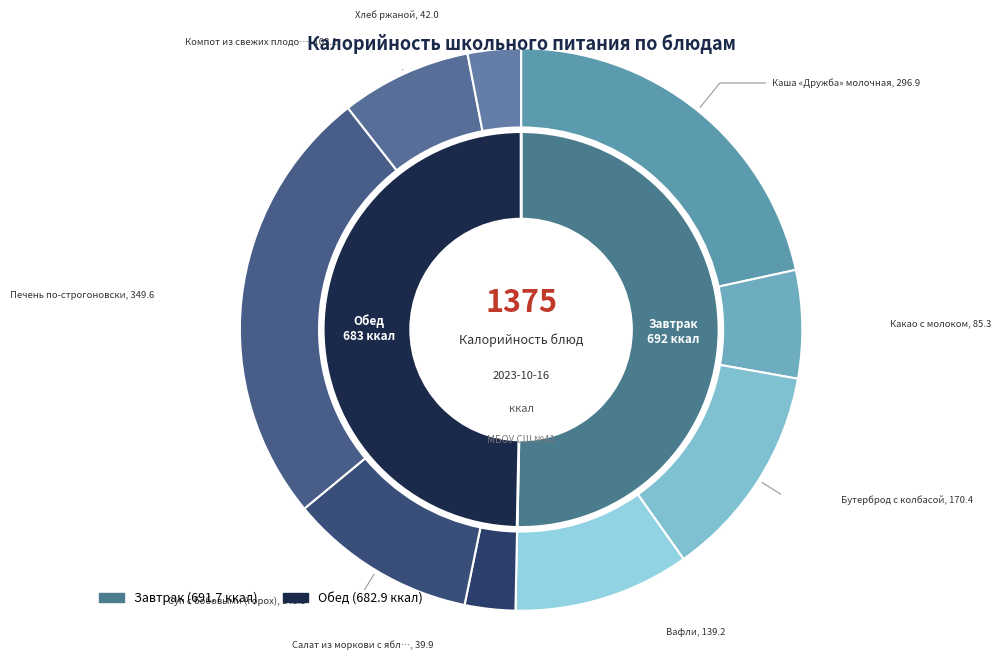

Is there any slice that represents more than half of the pie?

No